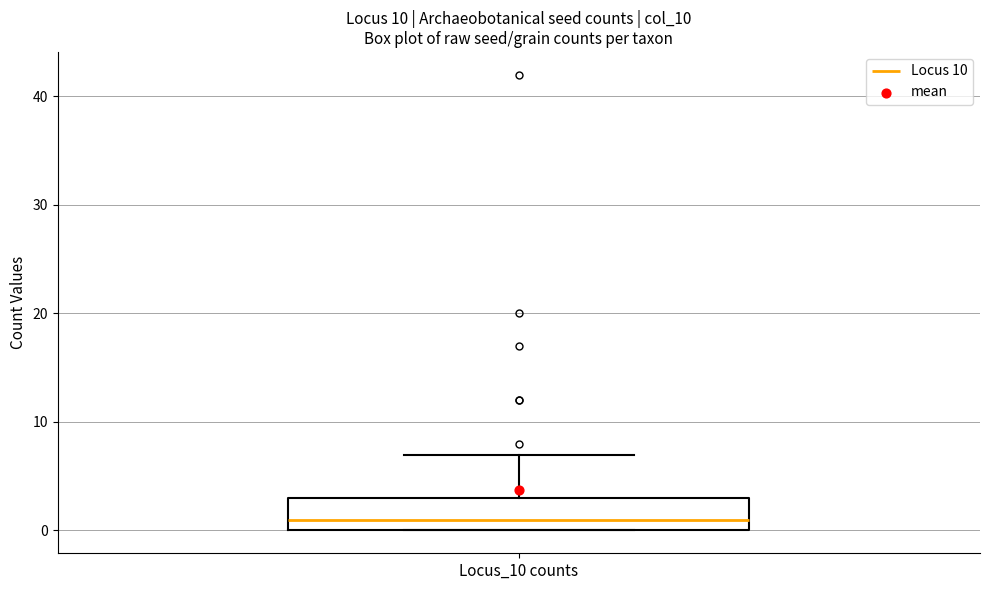

Where is the upper edge of the box for Locus_10 counts on the y-axis? The values are not printed on the chart, so give them approximately, as read against the axis.

3